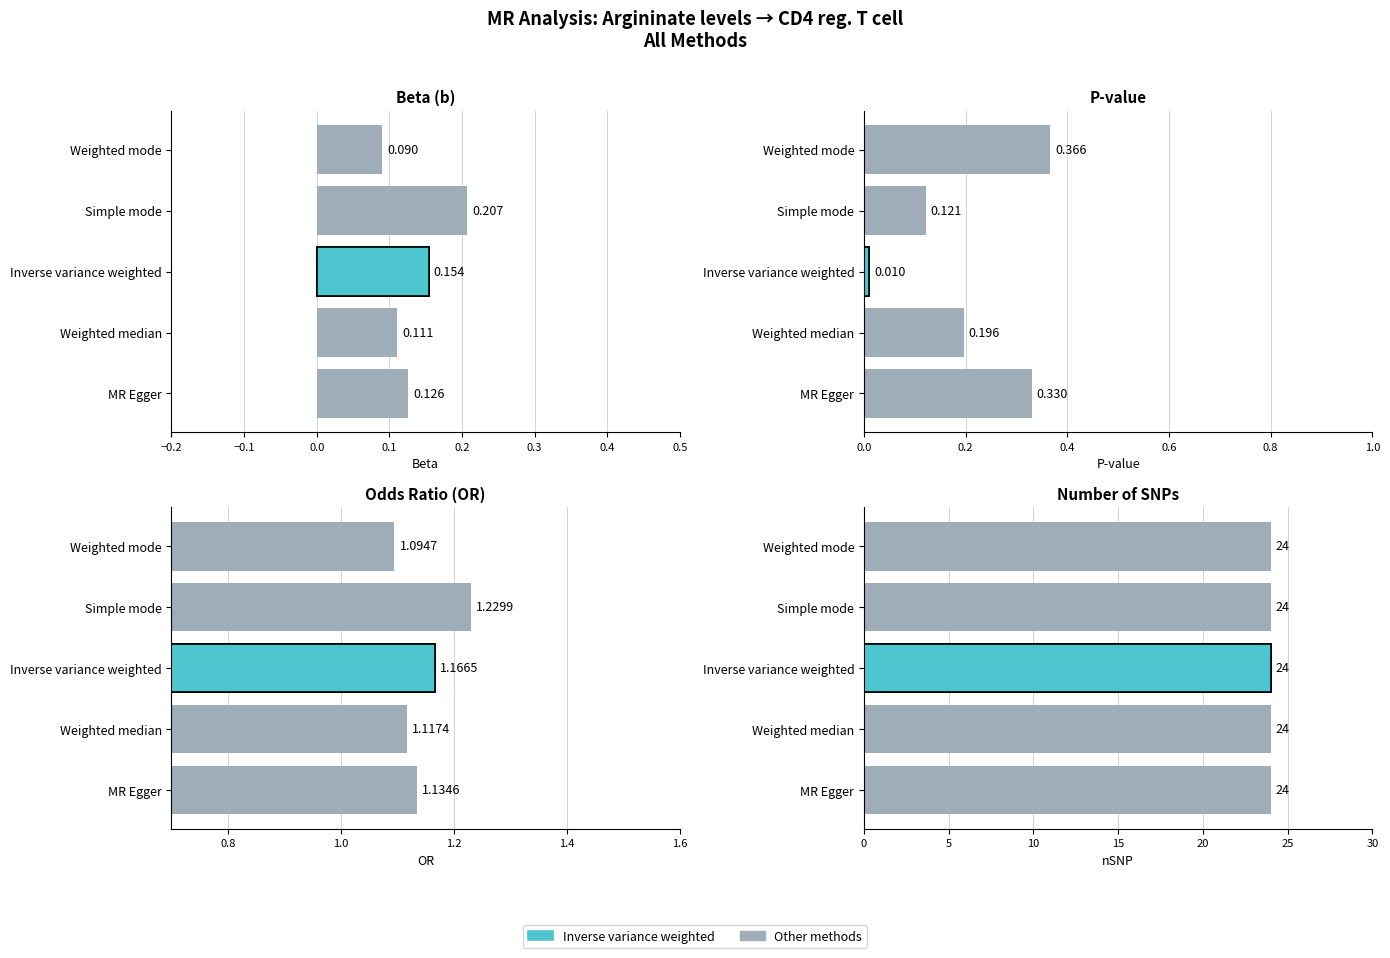

Reading left to right, what are all the values shown in this chart?

b: MR Egger=0.1	Weighted median=0.1	Inverse variance weighted=0.2	Simple mode=0.2	Weighted mode=0.1
pval: MR Egger=0.3	Weighted median=0.2	Inverse variance weighted=0.0	Simple mode=0.1	Weighted mode=0.4
or: MR Egger=1.1	Weighted median=1.1	Inverse variance weighted=1.2	Simple mode=1.2	Weighted mode=1.1